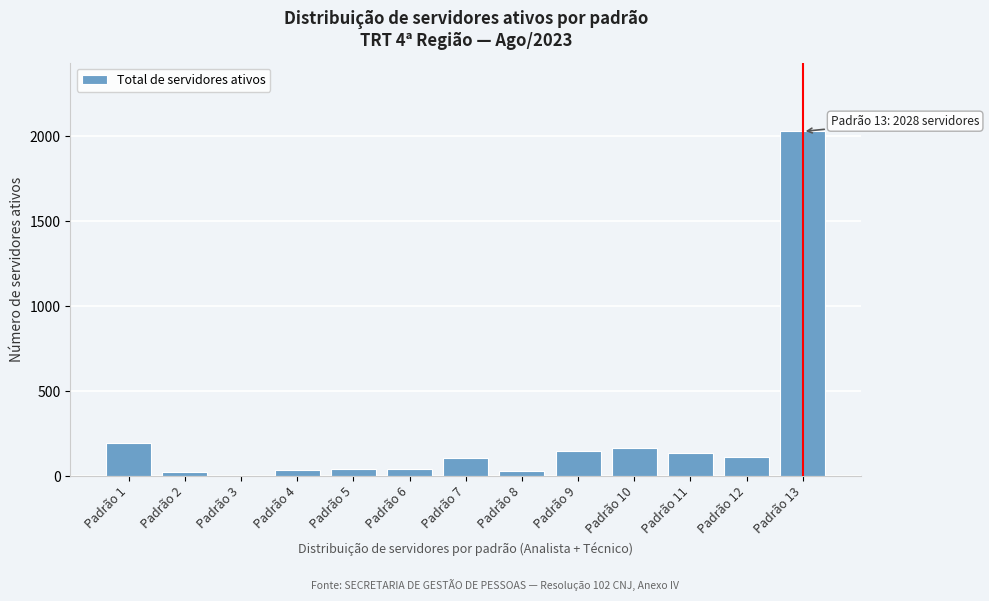

What is the sum of all values?

3072